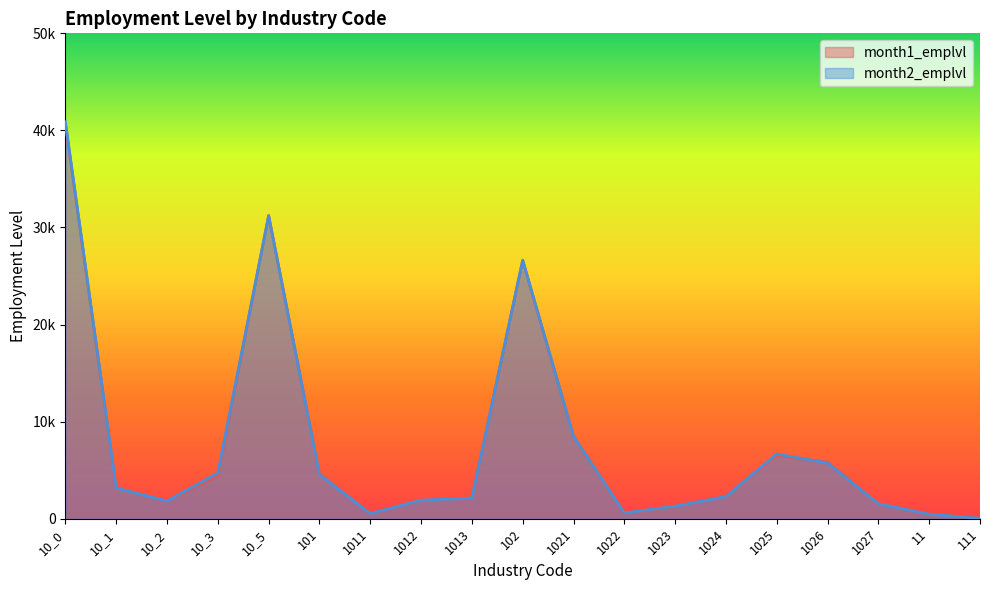

Reading right to left, list all the values displayed in this chart.

month1_emplvl: 111=46	11=478	1027=1546	1026=5823	1025=6515	1024=2361	1023=1268	1022=573	1021=8486	102=26611	1013=2158	1012=1936	1011=537	101=4631	10_5=31242	10_3=4431	10_2=1831	10_1=3169	10_0=40673
month2_emplvl: 111=44	11=467	1027=1545	1026=5738	1025=6677	1024=2274	1023=1291	1022=593	1021=8486	102=26639	1013=2125	1012=1907	1011=528	101=4560	10_5=31199	10_3=4706	10_2=1818	10_1=3168	10_0=40891